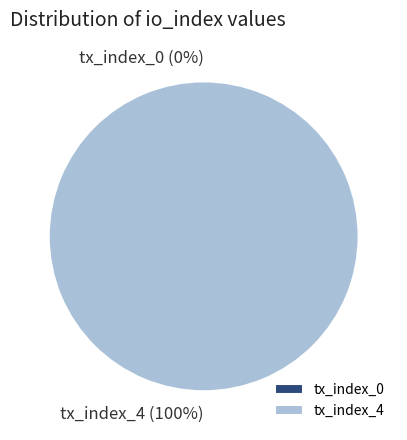

What portion of the pie excludes tx_index_0?

100.0%